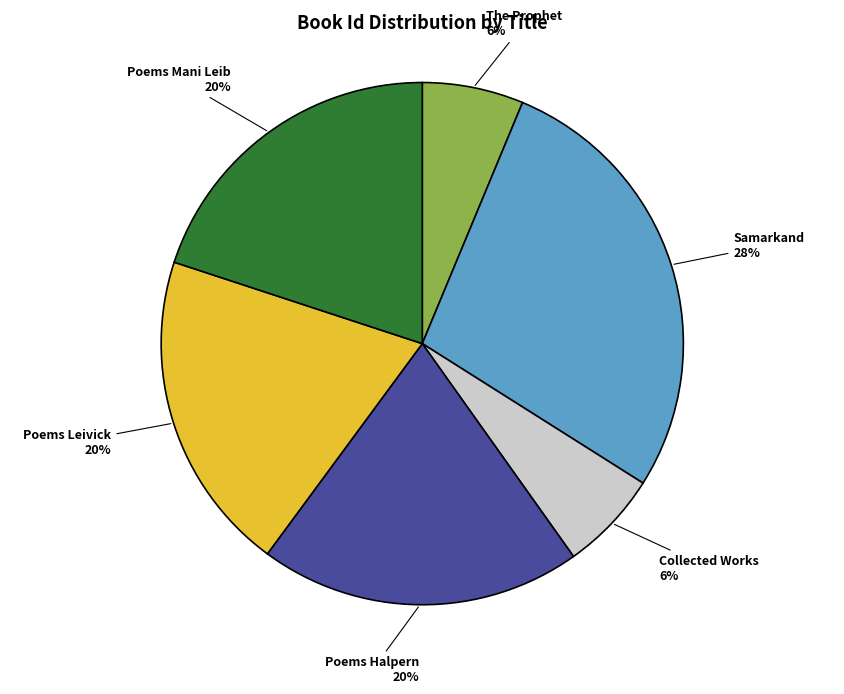

How many slices are in this pie chart?

6